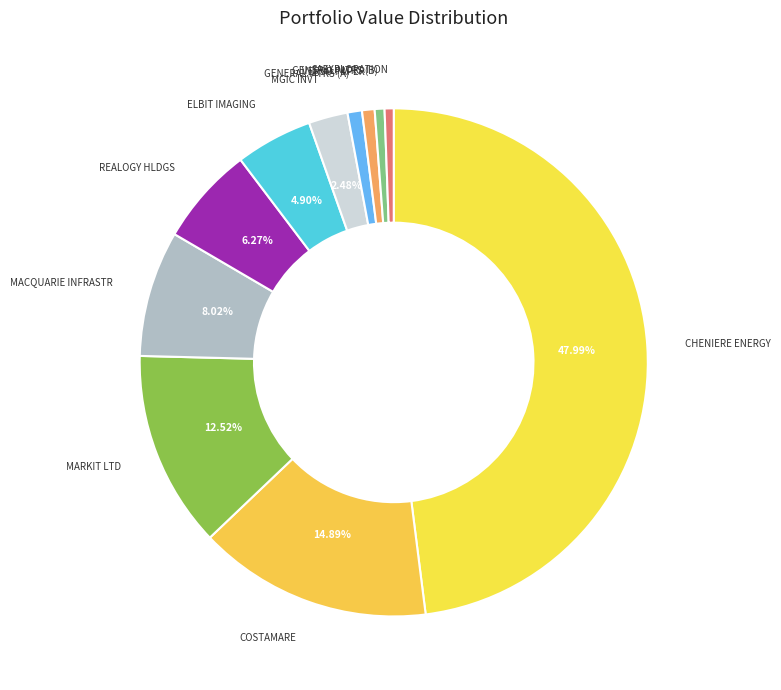

Rank the categories by value from lowest to highest.

SAEXPLORATION HLDGS INC, GENERAL MTRS CO (GMWSB), VERSO PAPER CORP, GENERAL MTRS CO (GMWSA), MGIC INVT CORP WIS, ELBIT IMAGING LTD, REALOGY HLDGS CORP, MACQUARIE INFRASTR CO LLC, MARKIT LTD, COSTAMARE INC, CHENIERE ENERGY PTNRS LP HLD